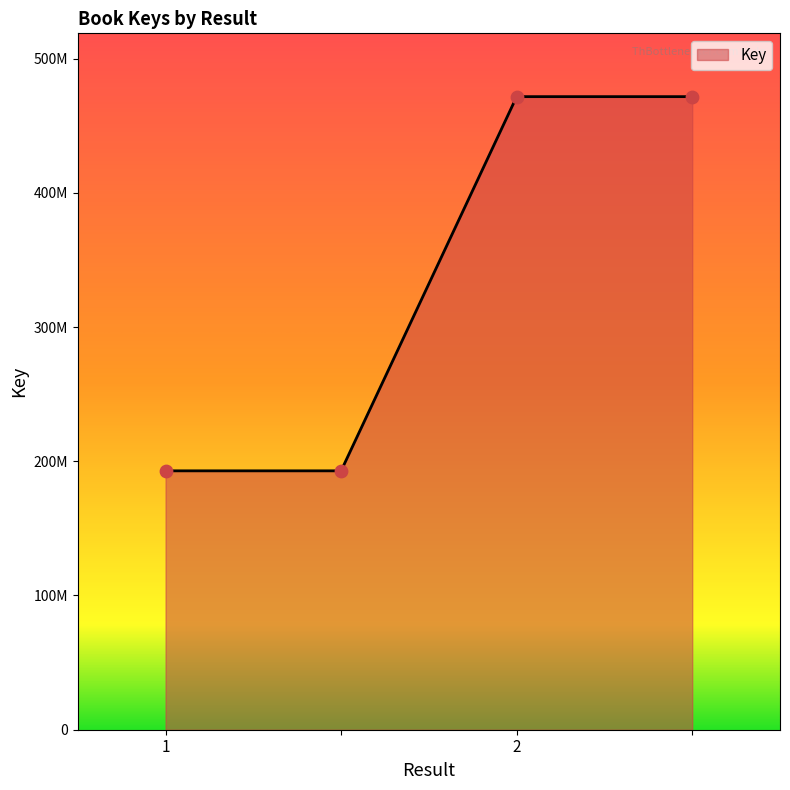

Is this an area chart (filled region under the line)?

Yes